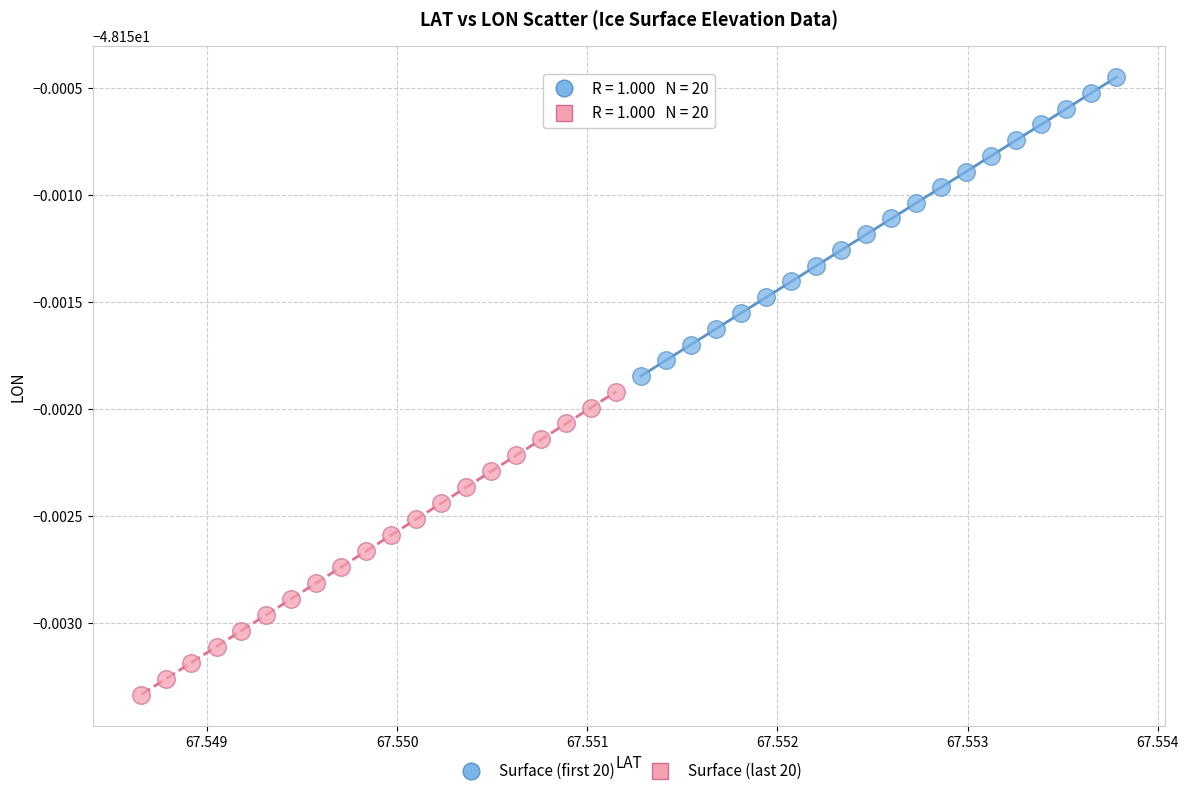

Which series reaches the minimum Y coordinate?

Surface (last 20)